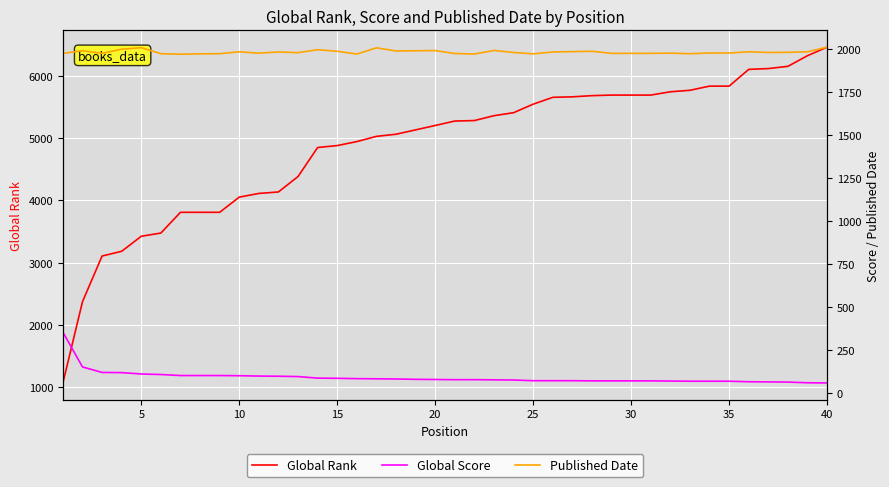

True or false: Global Score and Global Rank cross at least once.

False